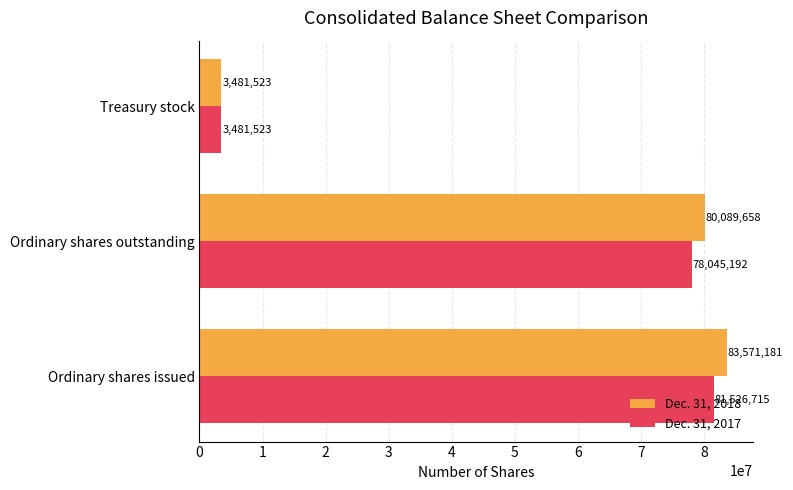

List the series in order of their peak value, lowest first.

Dec. 31, 2017, Dec. 31, 2018